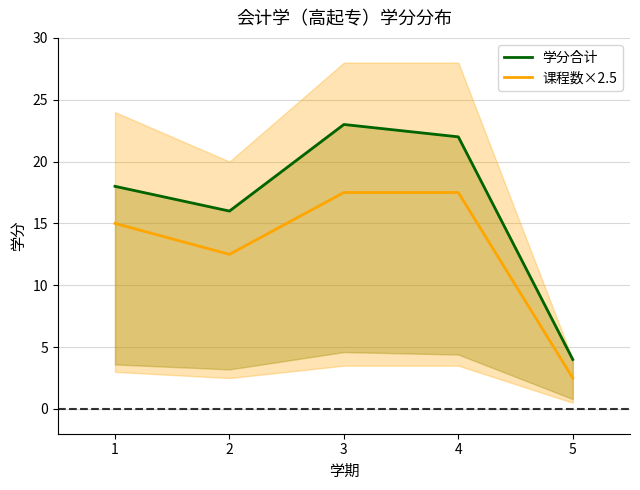

Is the value of 课程数×2.5 at 3 greater than the value of 学分合计 at 3?

No